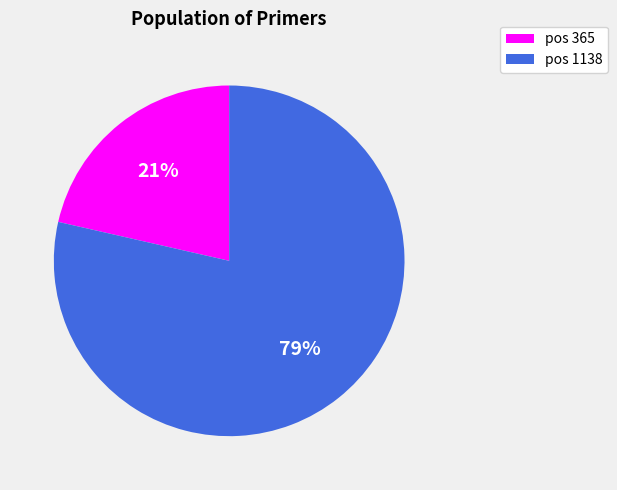

The pos 365 slice represents 32% of the pie. True or false?

False